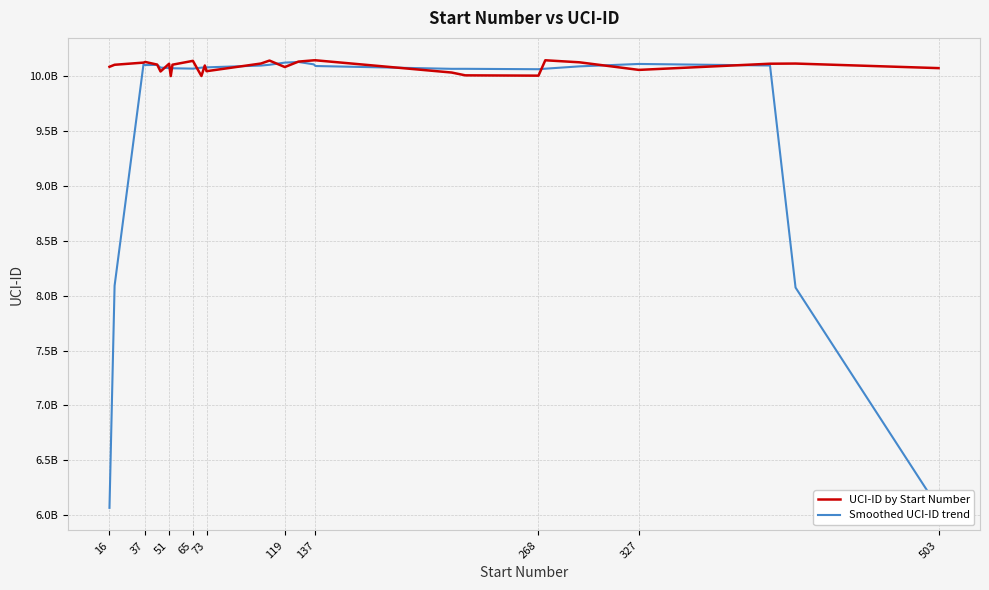

How many intersections are there between UCI-ID by Start Number and Smoothed UCI-ID trend?

14